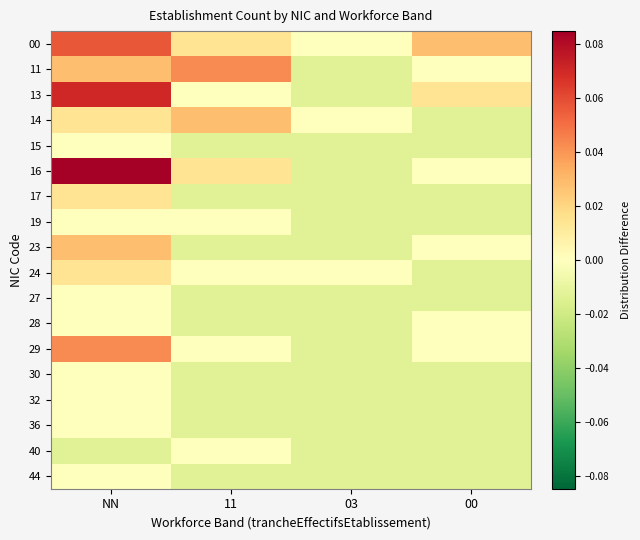

Reading left to right, what are all the values shown in this chart?

00: NN=0.1	11=0.0	03=0.0	00=0.0
11: NN=0.0	11=0.0	03=-0.0	00=0.0
13: NN=0.1	11=0.0	03=-0.0	00=0.0
14: NN=0.0	11=0.0	03=0.0	00=-0.0
15: NN=0.0	11=-0.0	03=-0.0	00=-0.0
16: NN=0.1	11=0.0	03=-0.0	00=0.0
17: NN=0.0	11=-0.0	03=-0.0	00=-0.0
19: NN=0.0	11=0.0	03=-0.0	00=-0.0
23: NN=0.0	11=-0.0	03=-0.0	00=0.0
24: NN=0.0	11=0.0	03=0.0	00=-0.0
27: NN=0.0	11=-0.0	03=-0.0	00=-0.0
28: NN=0.0	11=-0.0	03=-0.0	00=0.0
29: NN=0.0	11=0.0	03=-0.0	00=0.0
30: NN=0.0	11=-0.0	03=-0.0	00=-0.0
32: NN=0.0	11=-0.0	03=-0.0	00=-0.0
36: NN=0.0	11=-0.0	03=-0.0	00=-0.0
40: NN=-0.0	11=0.0	03=-0.0	00=-0.0
44: NN=0.0	11=-0.0	03=-0.0	00=-0.0